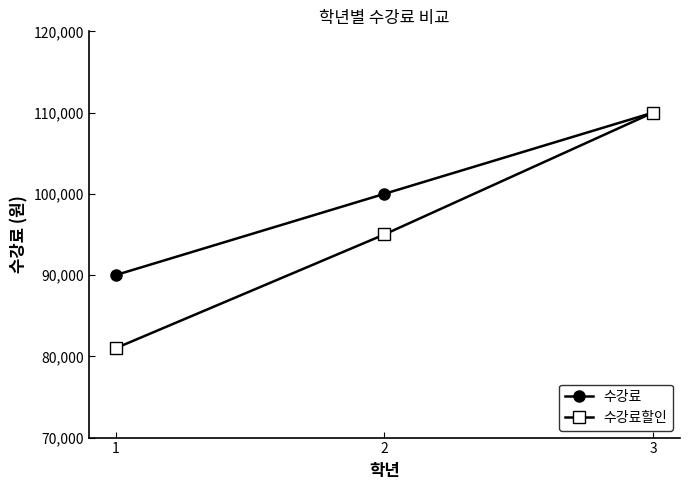

What is the sum of all 수강료 values?

300000